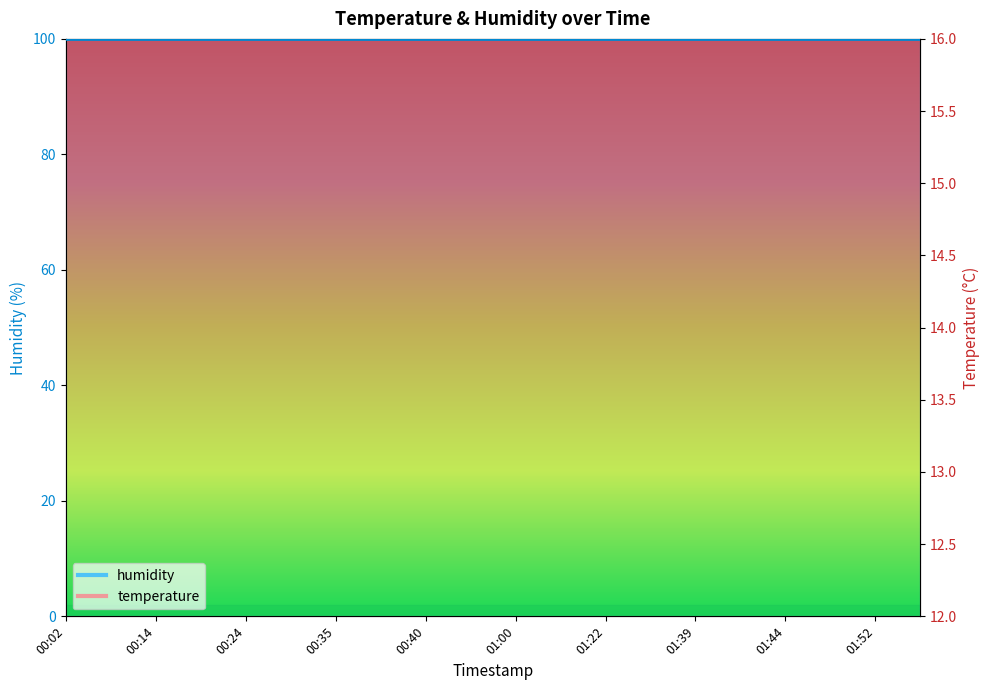

At which label is the value closest to 14?

01:00